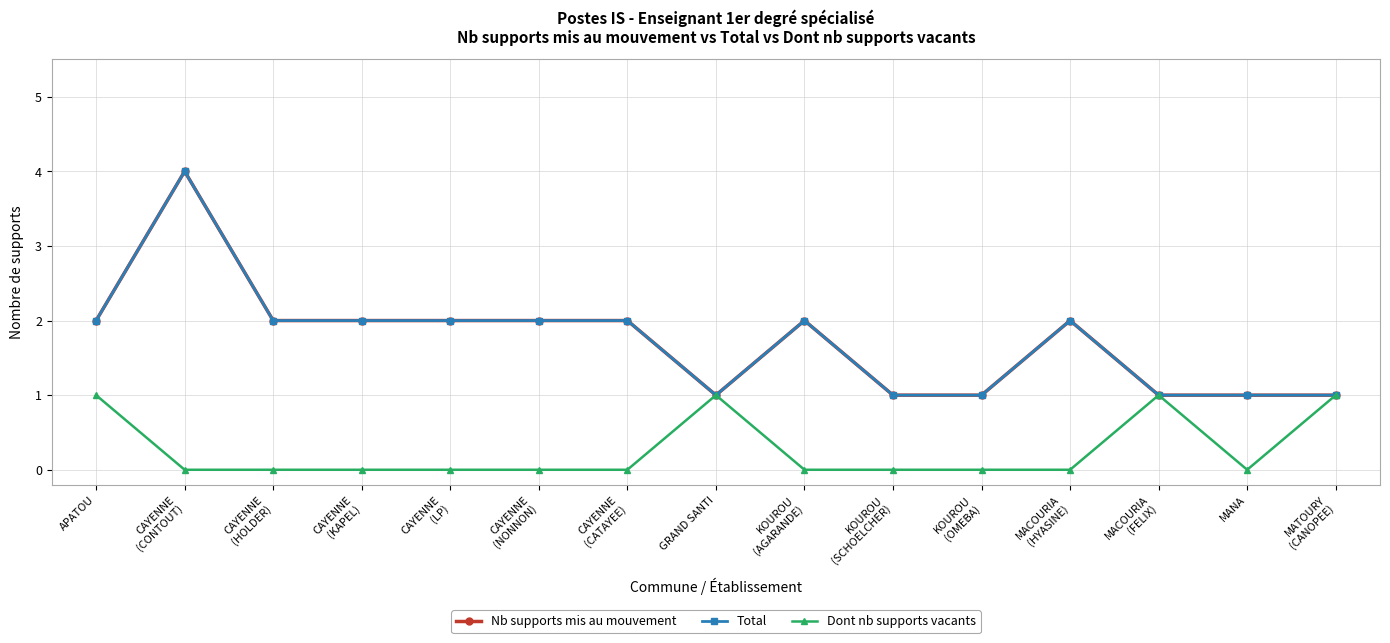

Is this an area chart (filled region under the line)?

No